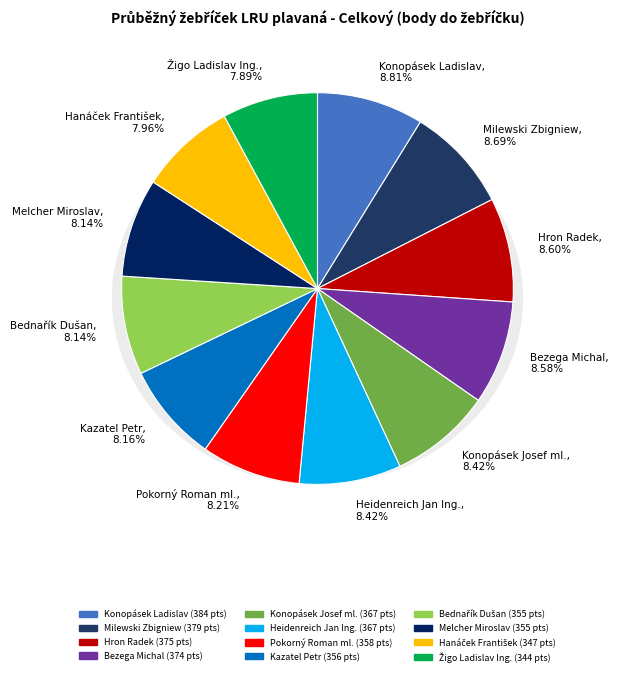

Rank the categories by value from highest to lowest.

Konopásek Ladislav, Milewski Zbigniew, Hron Radek, Bezega Michal, Konopásek Josef ml., Heidenreich Jan Ing., Pokorný Roman ml., Kazatel Petr, Bednařík Dušan, Melcher Miroslav, Hanáček František, Žigo Ladislav Ing.